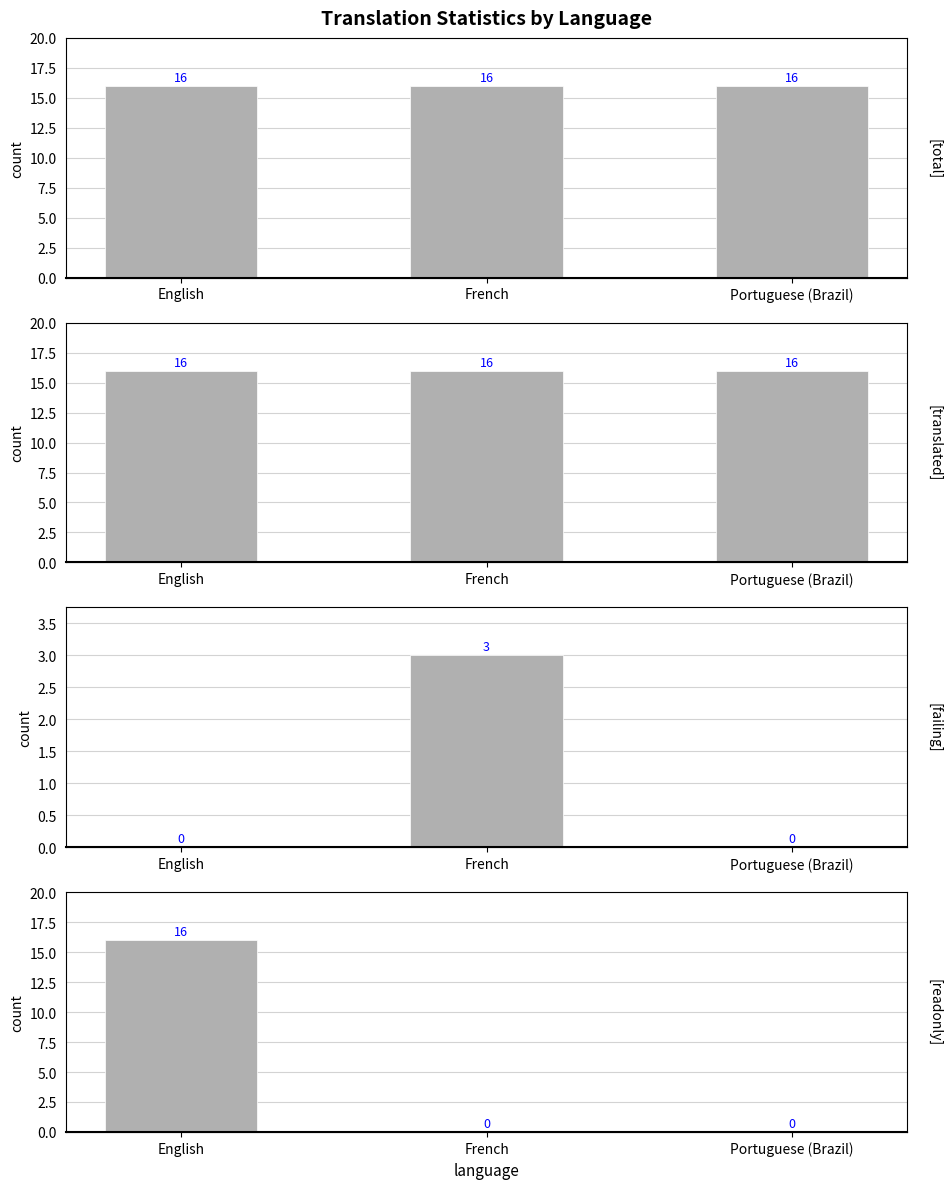

Is it true that total equals 28 at Portuguese (Brazil)?

False